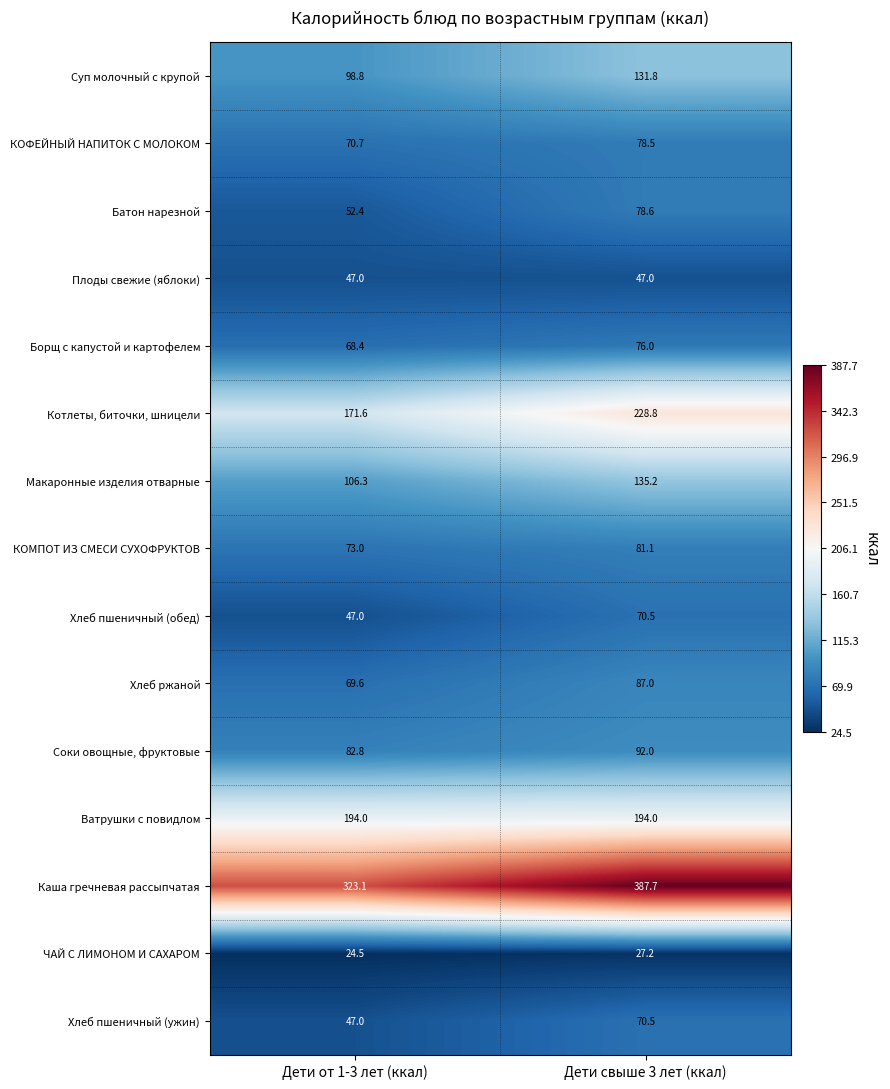

List the labels in order of ЧАЙ С ЛИМОНОМ И САХАРОМ value, largest first.

Дети свыше 3 лет (ккал), Дети от 1-3 лет (ккал)